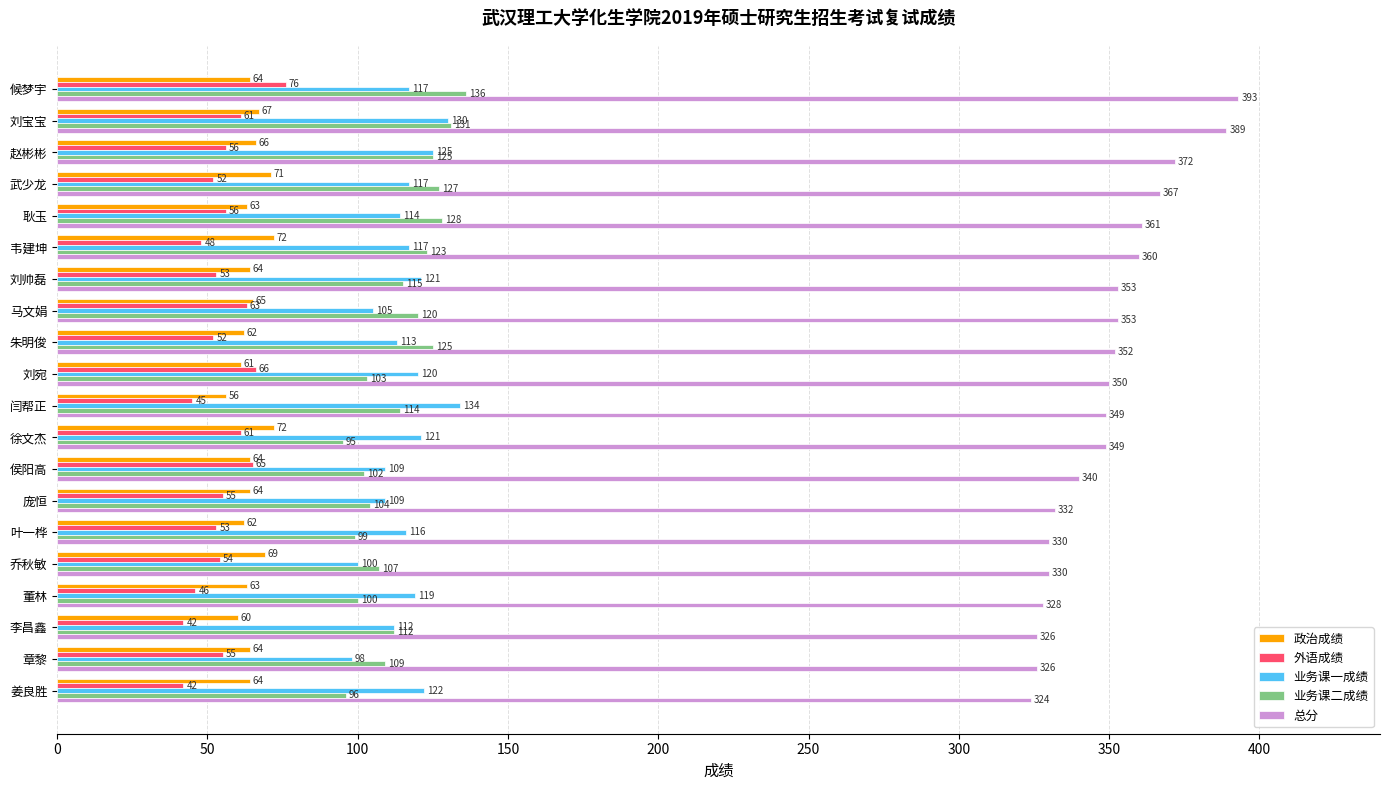

Which series has the largest total across all categories?

总分